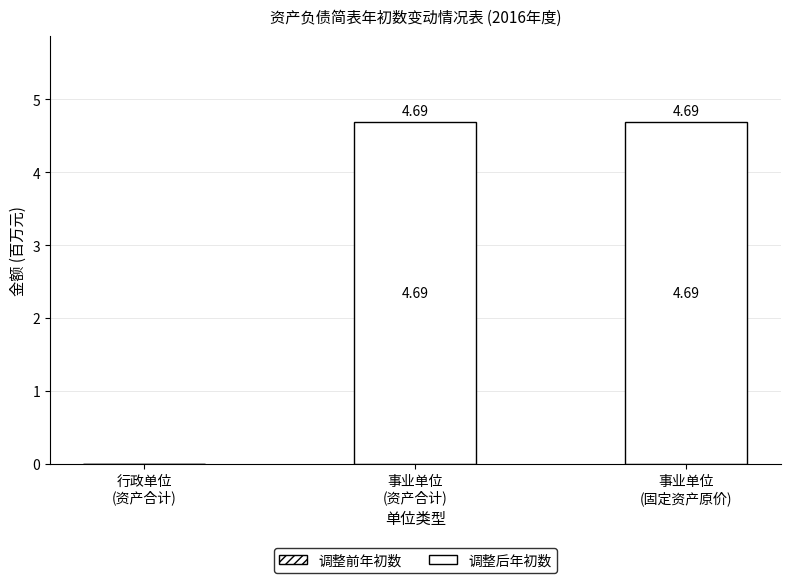

How many data points does each series have?

3